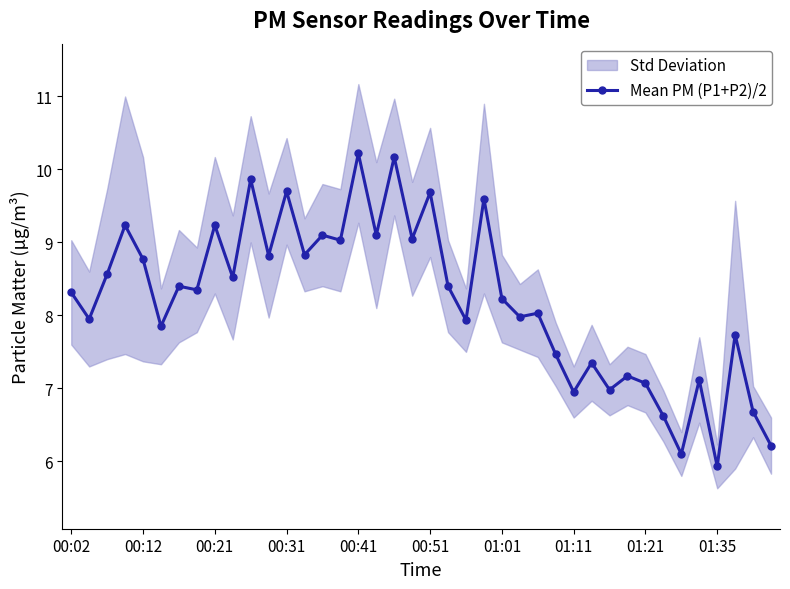

True or false: Mean PM (P1+P2)/2 has more than 2 interior local peaks.

True